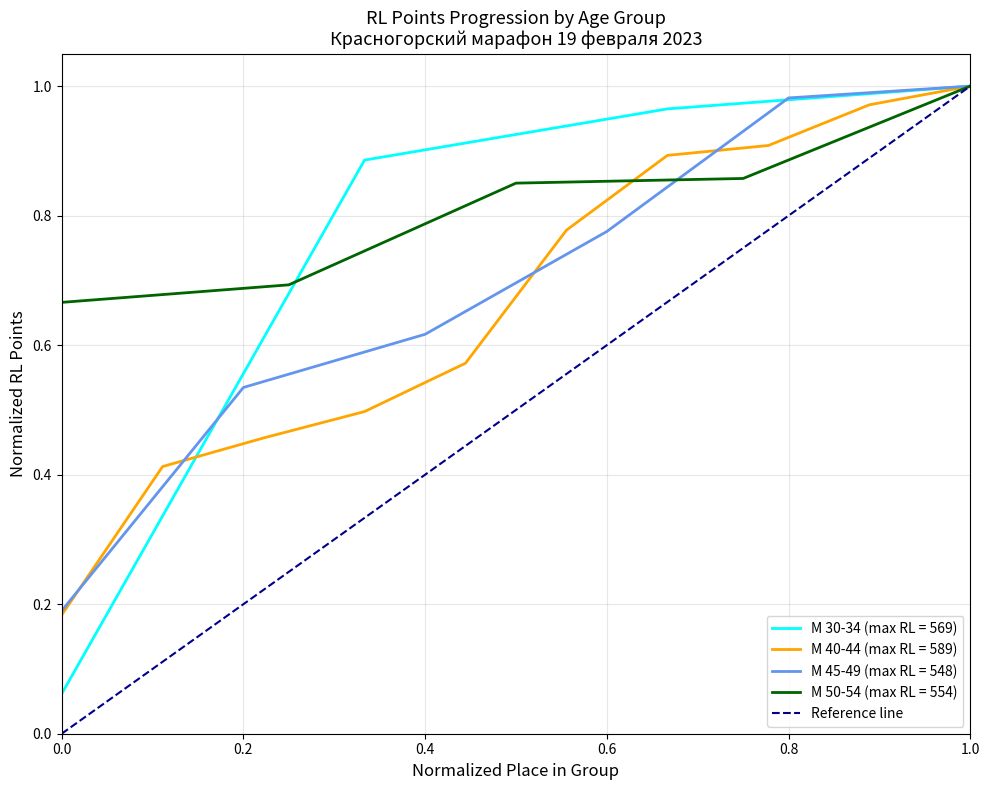

Is it true that М 30-34 (max RL = 569) equals 1.0 at 1.0?

True